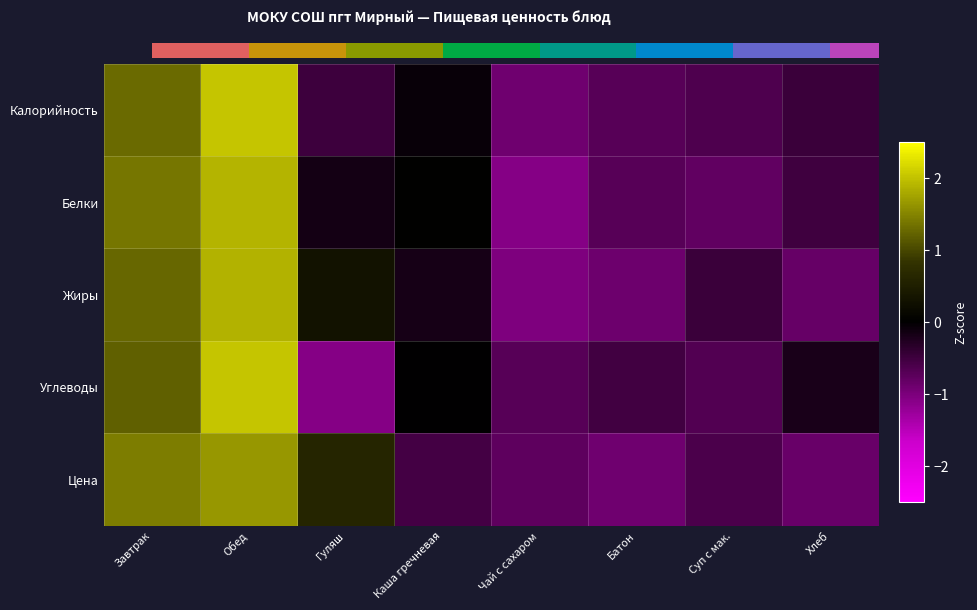

At which category does the chart reach its peak across all series?

Обед